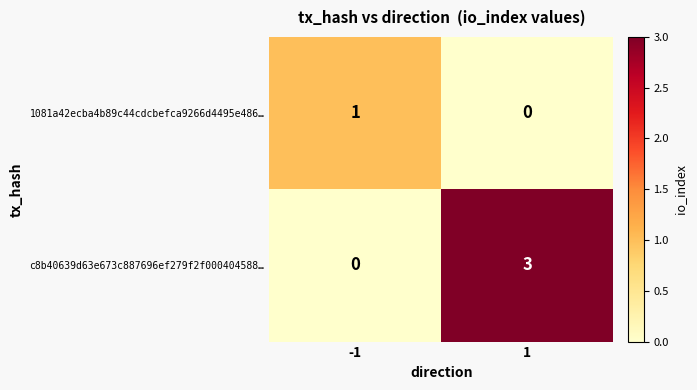

List the labels in order of 1081a42ecba4b89c44cdcbefca9266d4495e486… value, smallest first.

1, -1